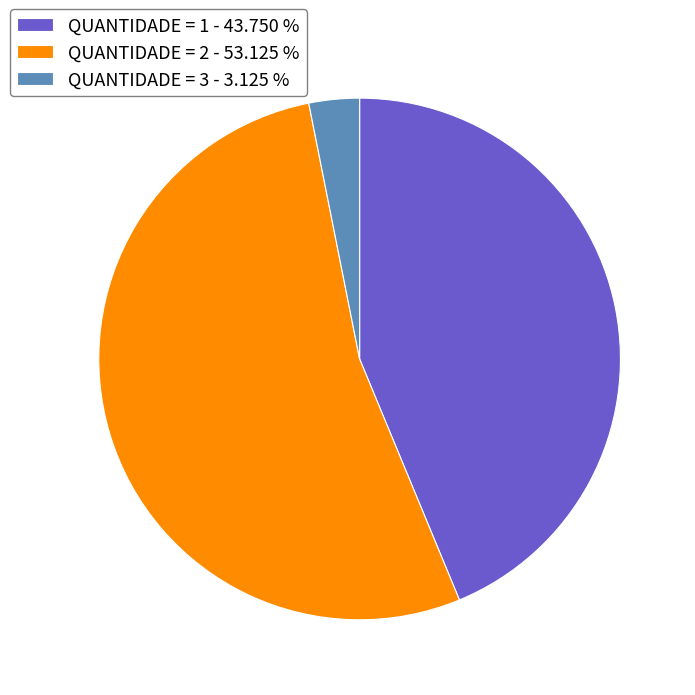

Which slice is the smallest?

QUANTIDADE = 3 - 3.125 %